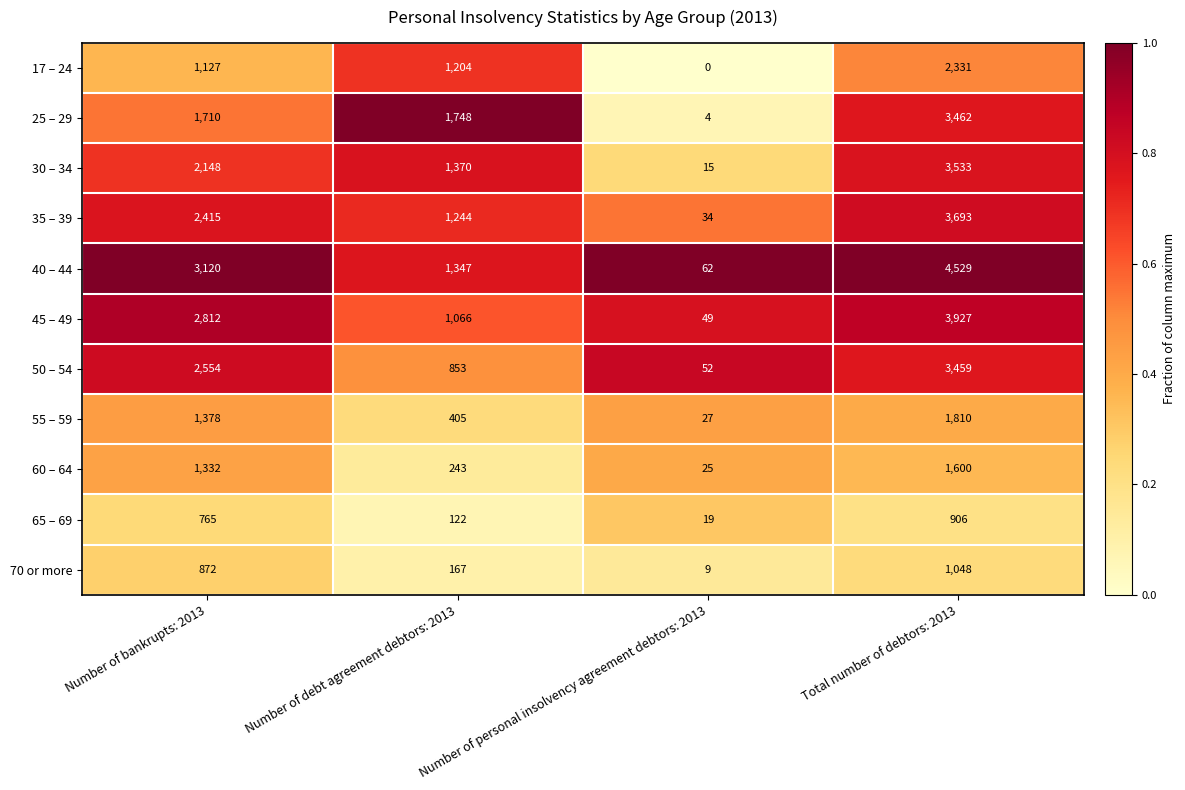

The value of 65 – 69 at Number of debt agreement debtors: 2013 is 54. True or false?

False